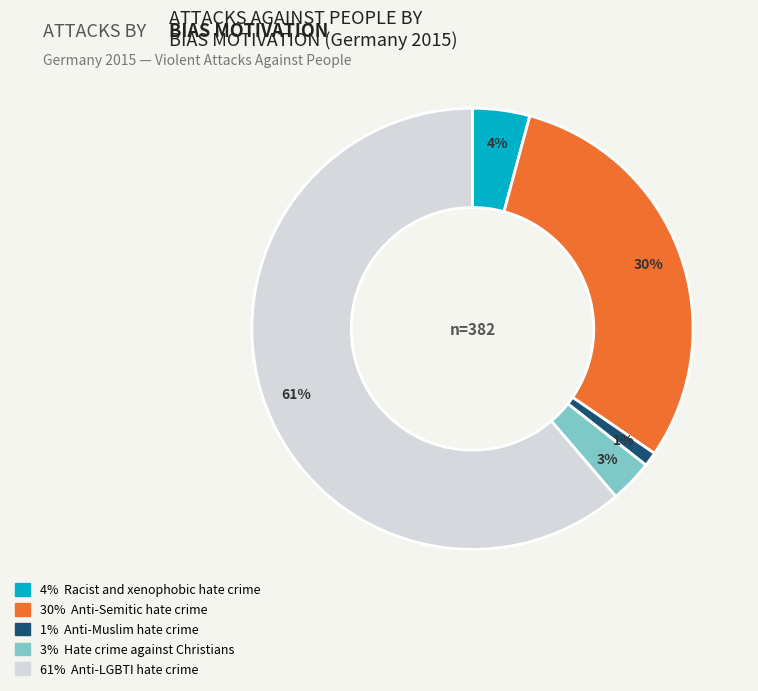

Count the number of slices in the pie.

5